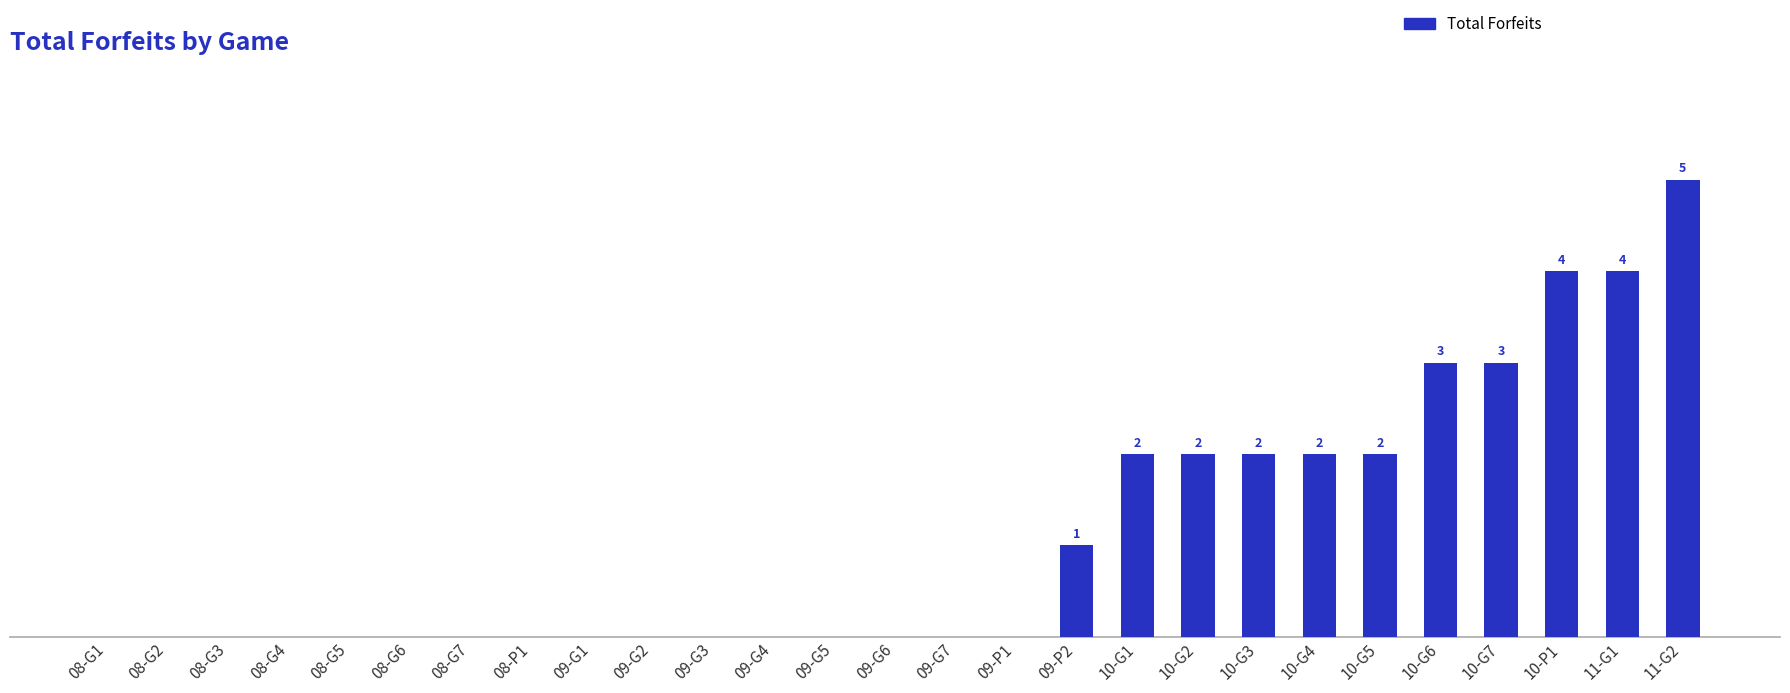

List the labels in order of value, smallest first.

08-G1, 08-G2, 08-G3, 08-G4, 08-G5, 08-G6, 08-G7, 08-P1, 09-G1, 09-G2, 09-G3, 09-G4, 09-G5, 09-G6, 09-G7, 09-P1, 09-P2, 10-G1, 10-G2, 10-G3, 10-G4, 10-G5, 10-G6, 10-G7, 10-P1, 11-G1, 11-G2